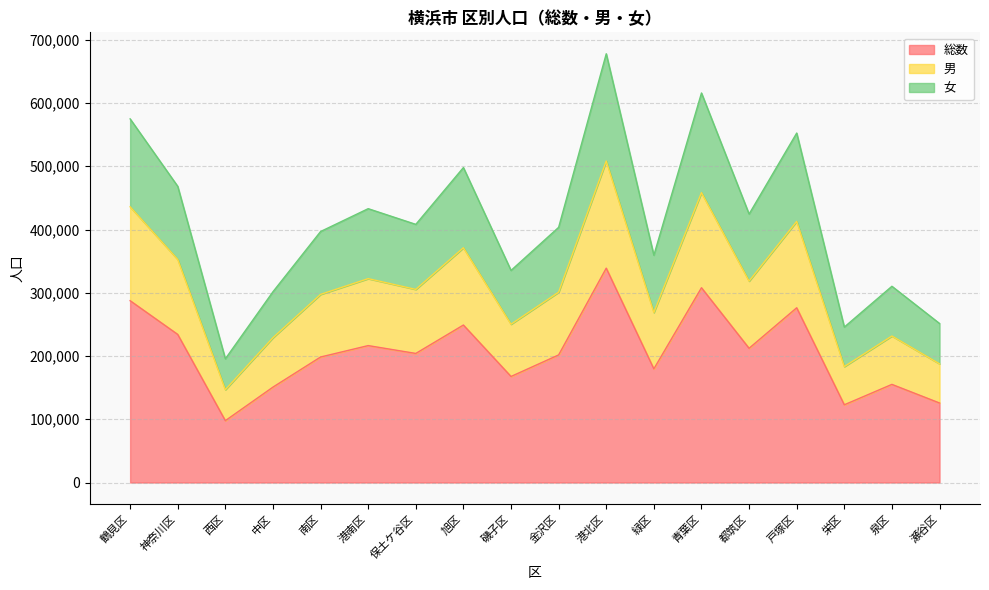

Reading left to right, what are all the values shown in this chart?

総数: 287486	234148	97802	150837	198431	216498	204098	249002	167674	201739	338960	179686	307963	212234	276277	122896	155153	125727
男: 435995	352685	146753	229016	297481	322380	305341	371187	250298	300995	508382	268807	458395	318465	412905	183308	231667	187627
女: 574972	468296	195604	301674	396862	432996	408196	498004	335348	403478	677920	359372	615926	424468	552554	245792	310306	251454